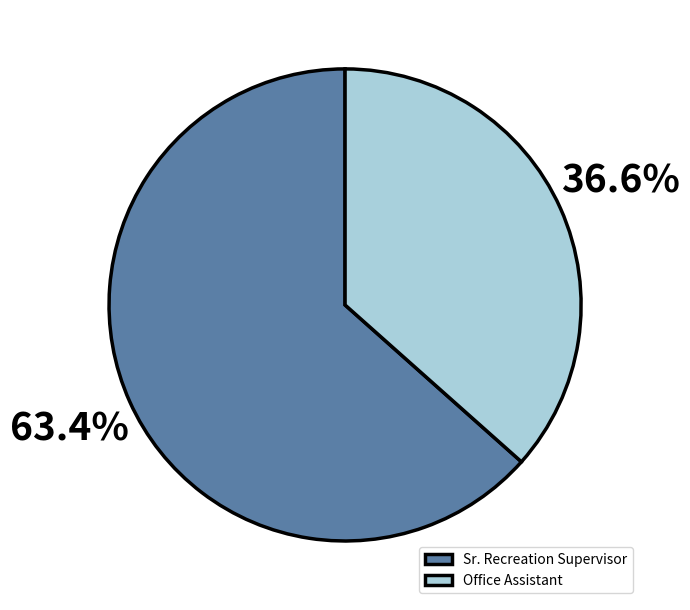

To the nearest percent, what portion does Office Assistant represent?

37%